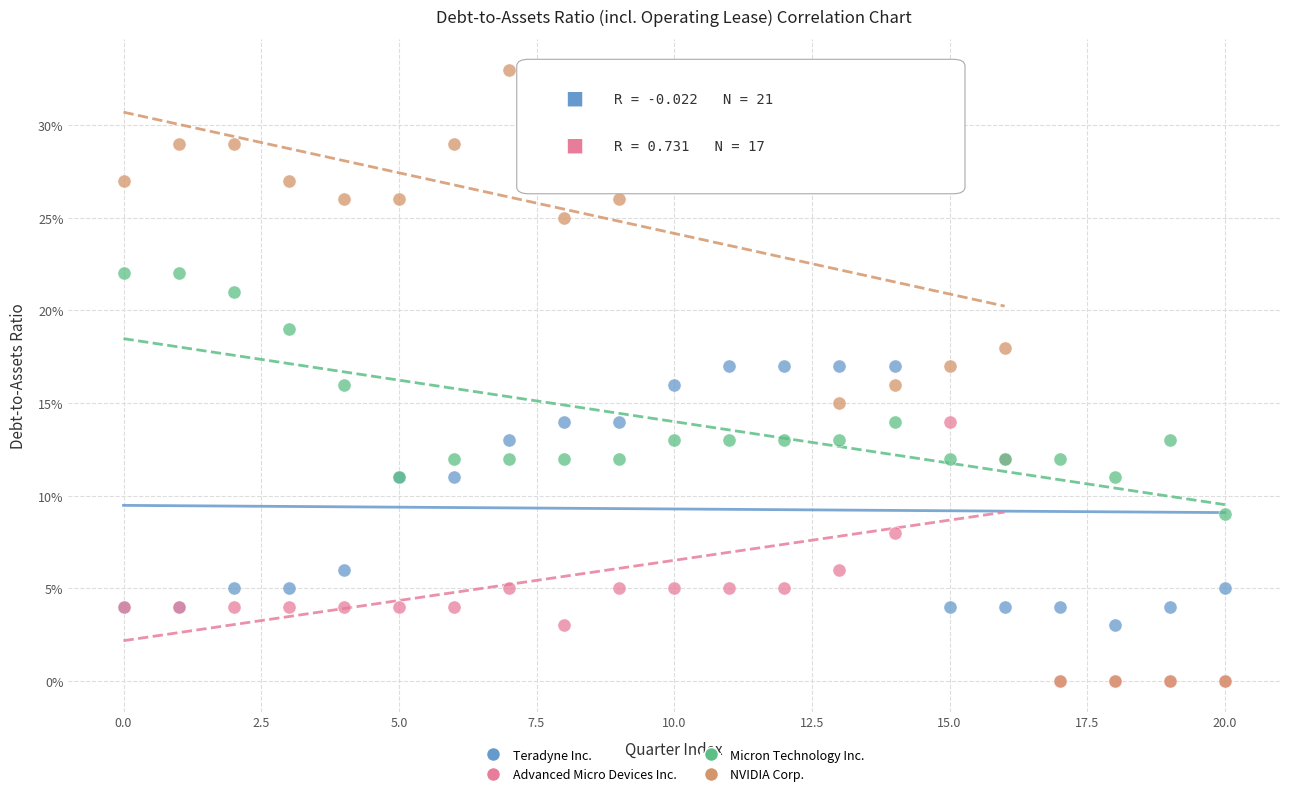

What are all the series names shown in the legend?

Teradyne Inc., Advanced Micro Devices Inc., Micron Technology Inc., NVIDIA Corp.